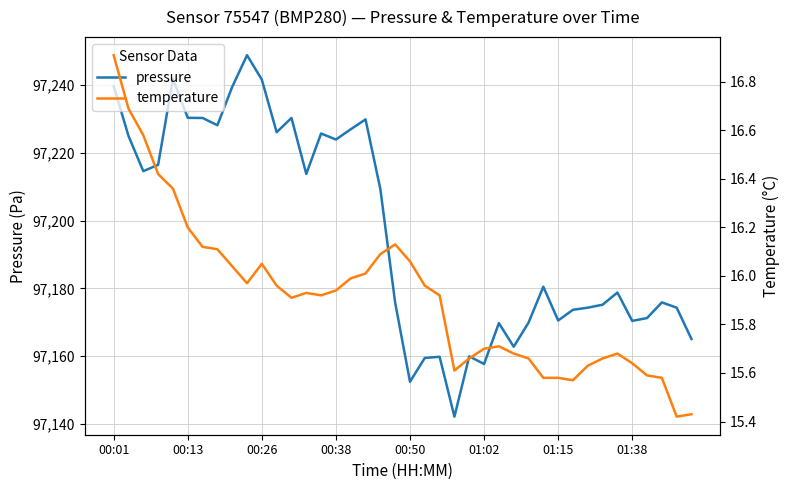

How many values in the pressure series exceed 97180?

20